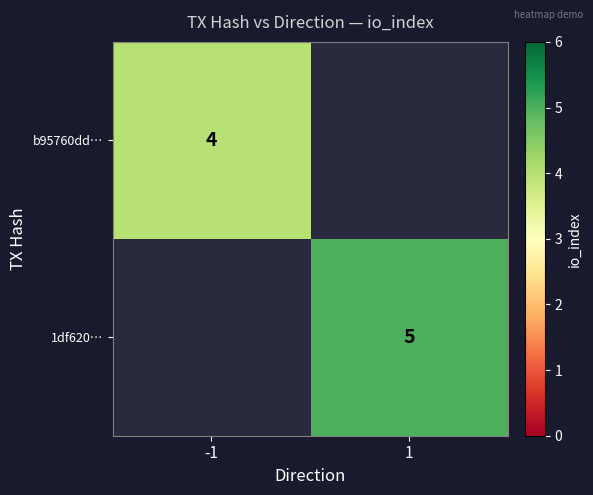

The value of b95760dd… at -1 is 2. True or false?

False